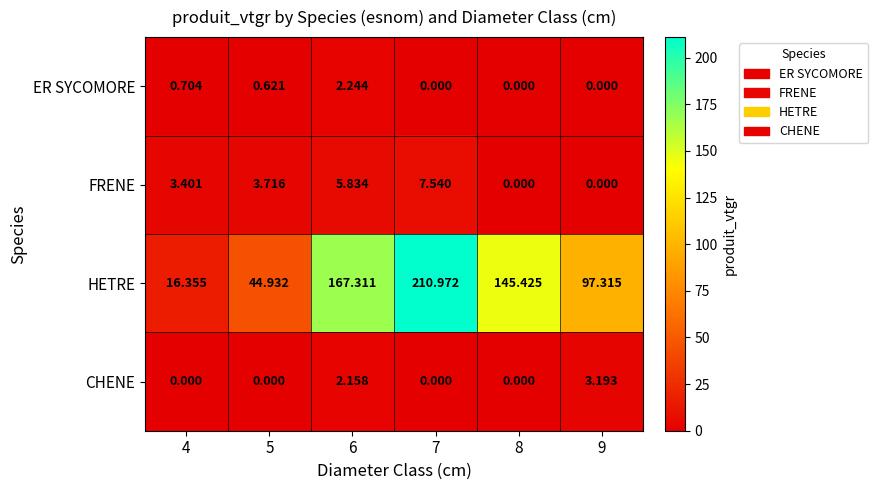

Rank the series by their maximum value, from lowest to highest.

ER SYCOMORE, CHENE, FRENE, HETRE